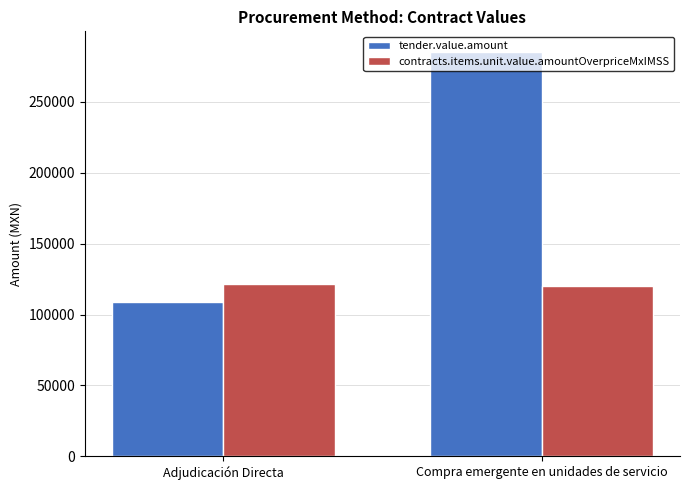

How many categories are shown in the chart?

2